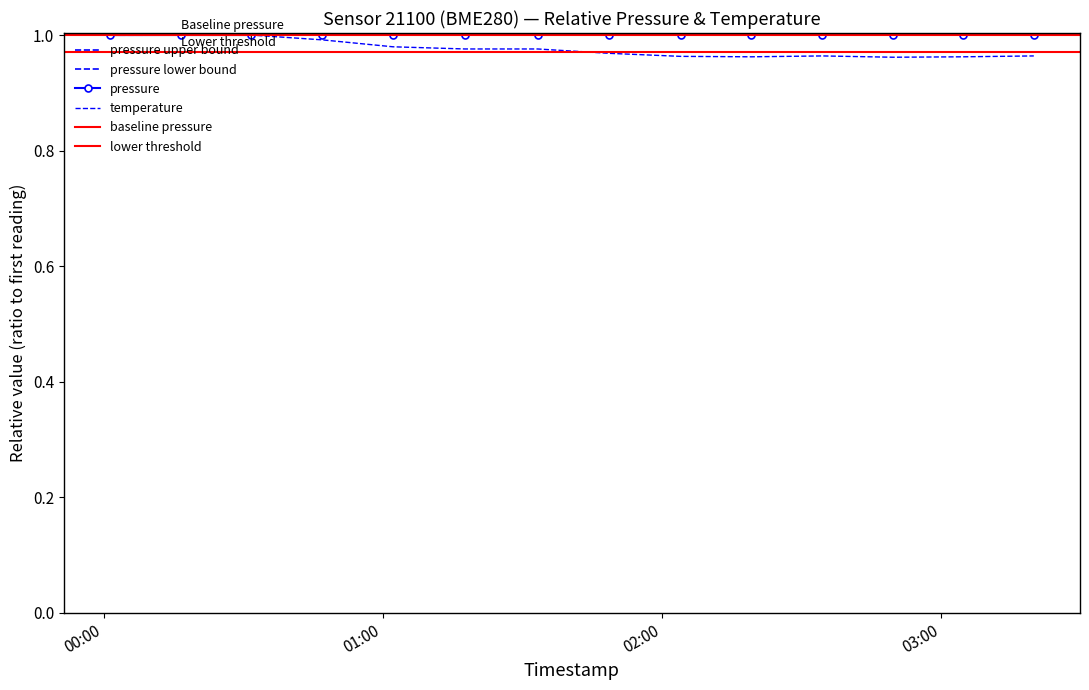

At 2022-10-16T00:01:22, list the series in order from largest to smallest.

pressure, temperature